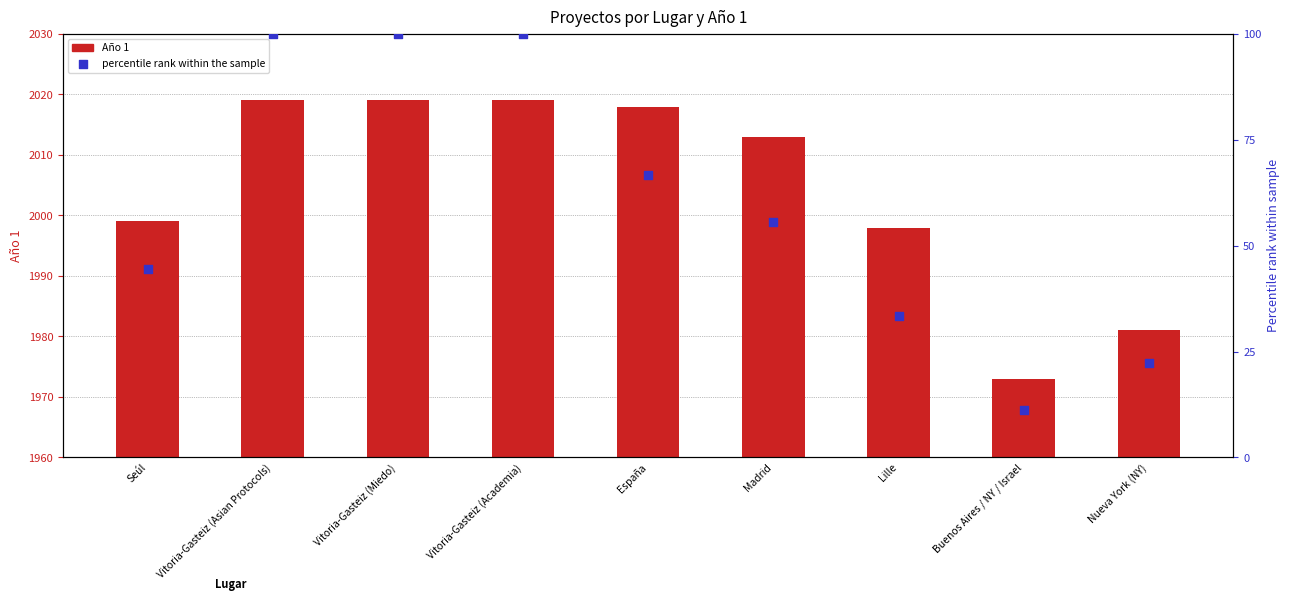

Which series contains the lowest Y value?

percentile rank within the sample